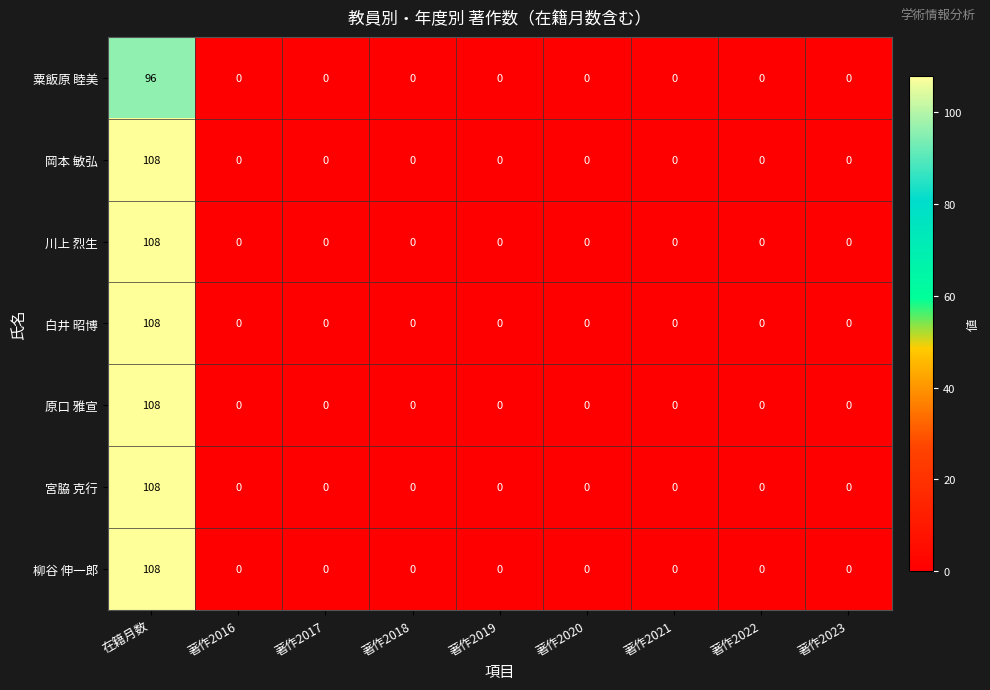

What is the difference between the maximum and minimum values in the 原口 雅宣 series?

108